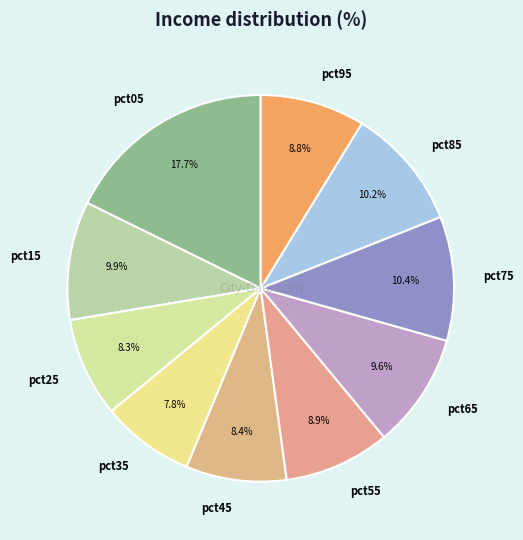

What is the largest slice in the pie chart?

pct05